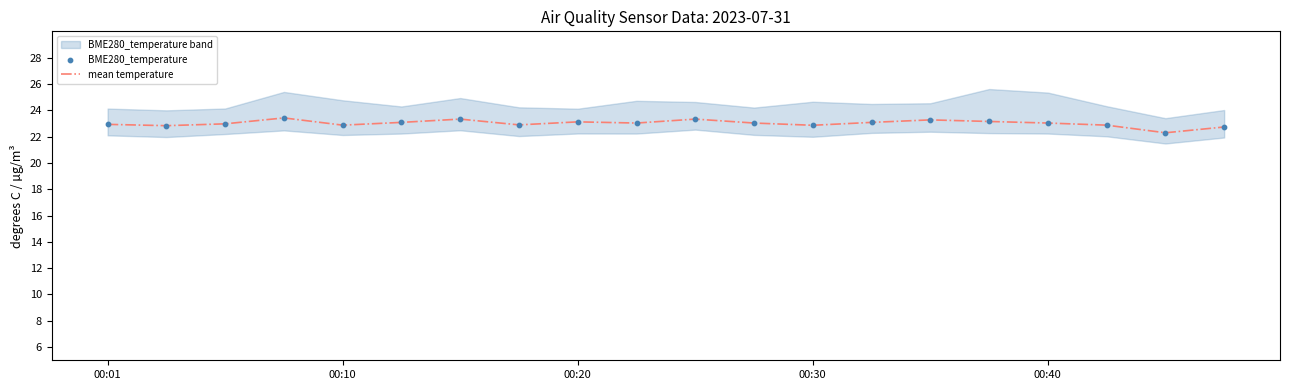

True or false: mean temperature has a value of 35.5 at 00:40.

False